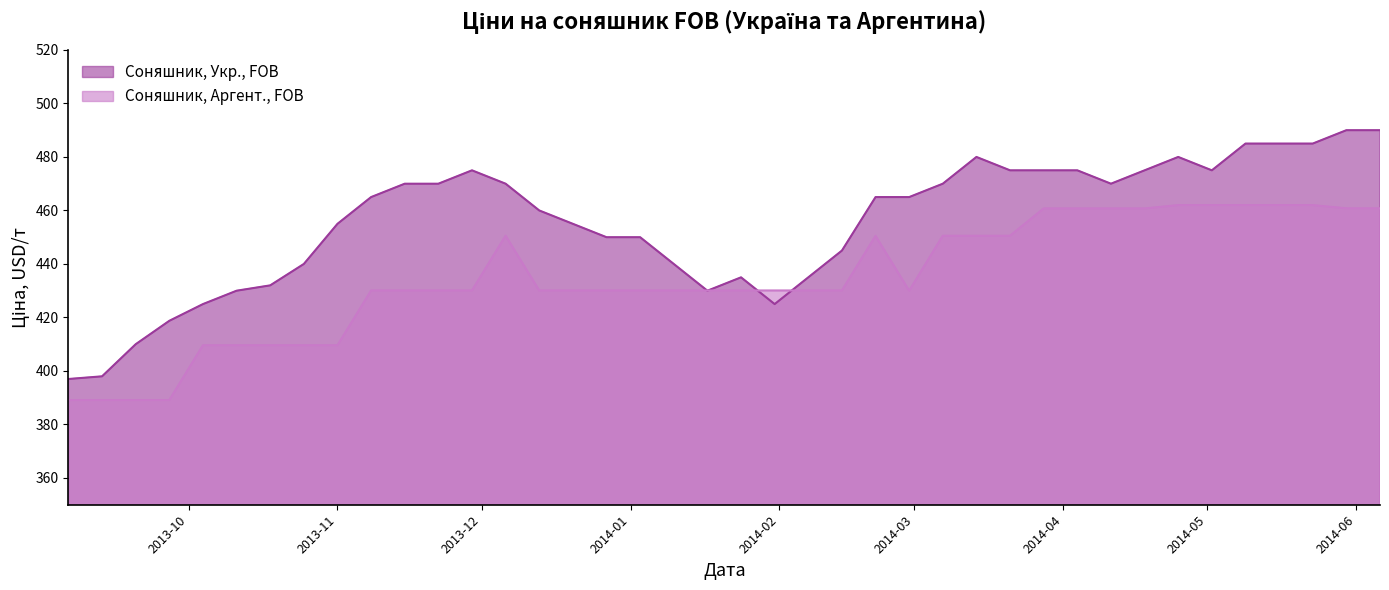

Which series has the largest total across all categories?

Соняшник, Укр., FOB